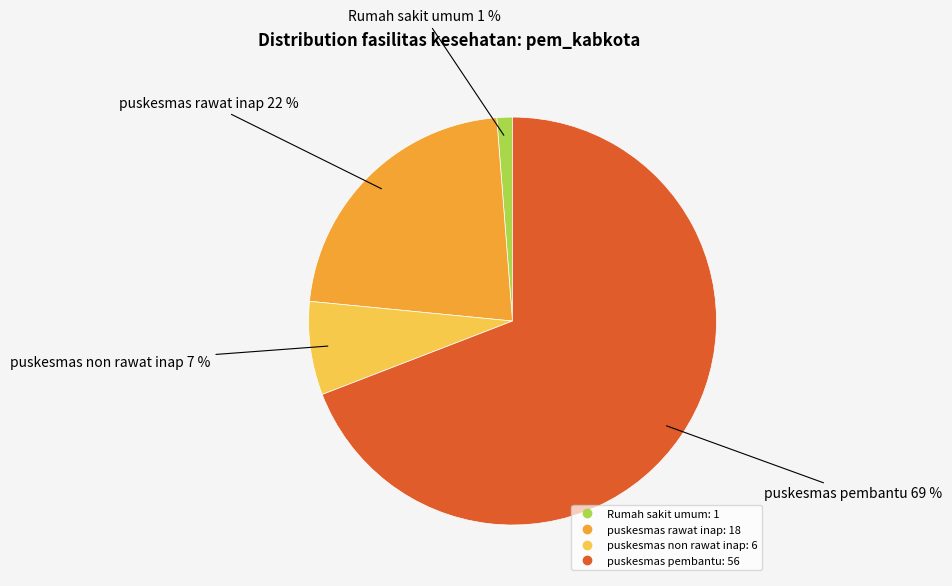

Is there any slice that represents more than half of the pie?

Yes